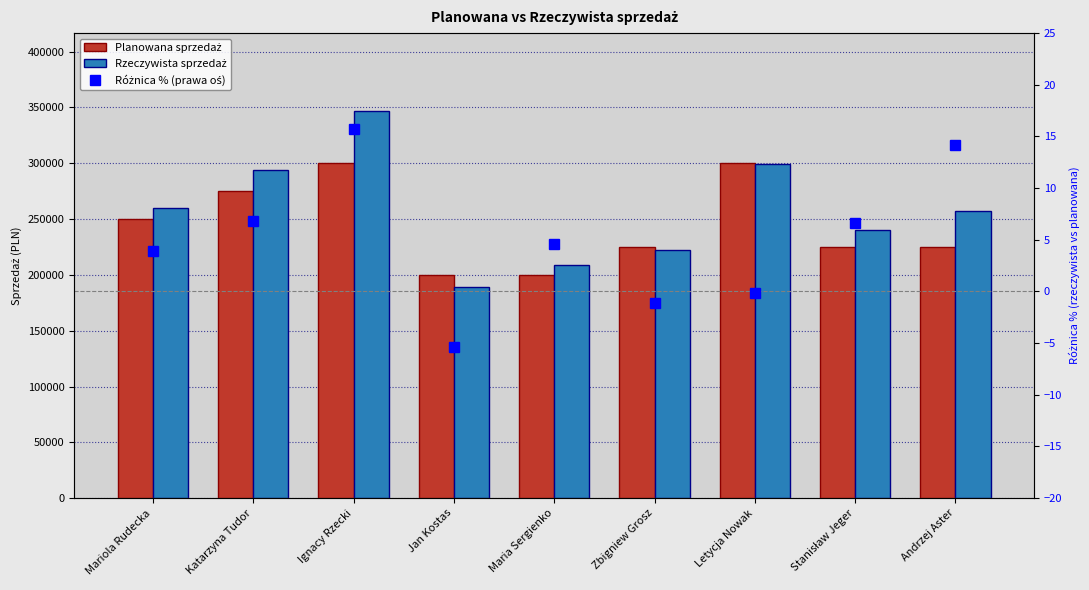

Rank the categories by Planowana sprzedaż value from highest to lowest.

Ignacy Rzecki, Letycja Nowak, Katarzyna Tudor, Mariola Rudecka, Zbigniew Grosz, Stanisław Jeger, Andrzej Aster, Jan Kostas, Maria Sergienko